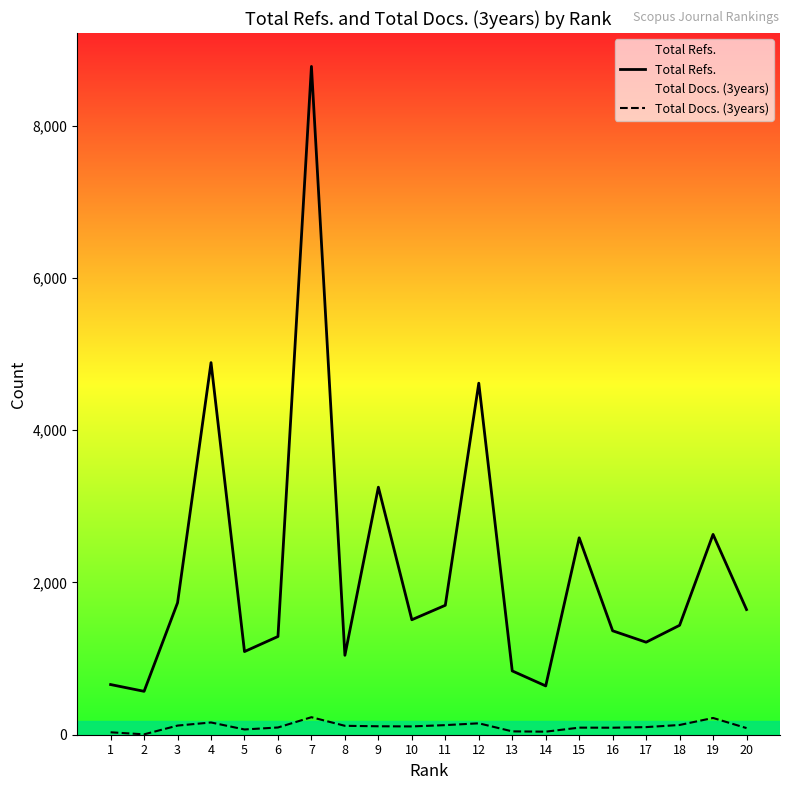

True or false: Total Refs. has more than 2 interior local peaks.

True